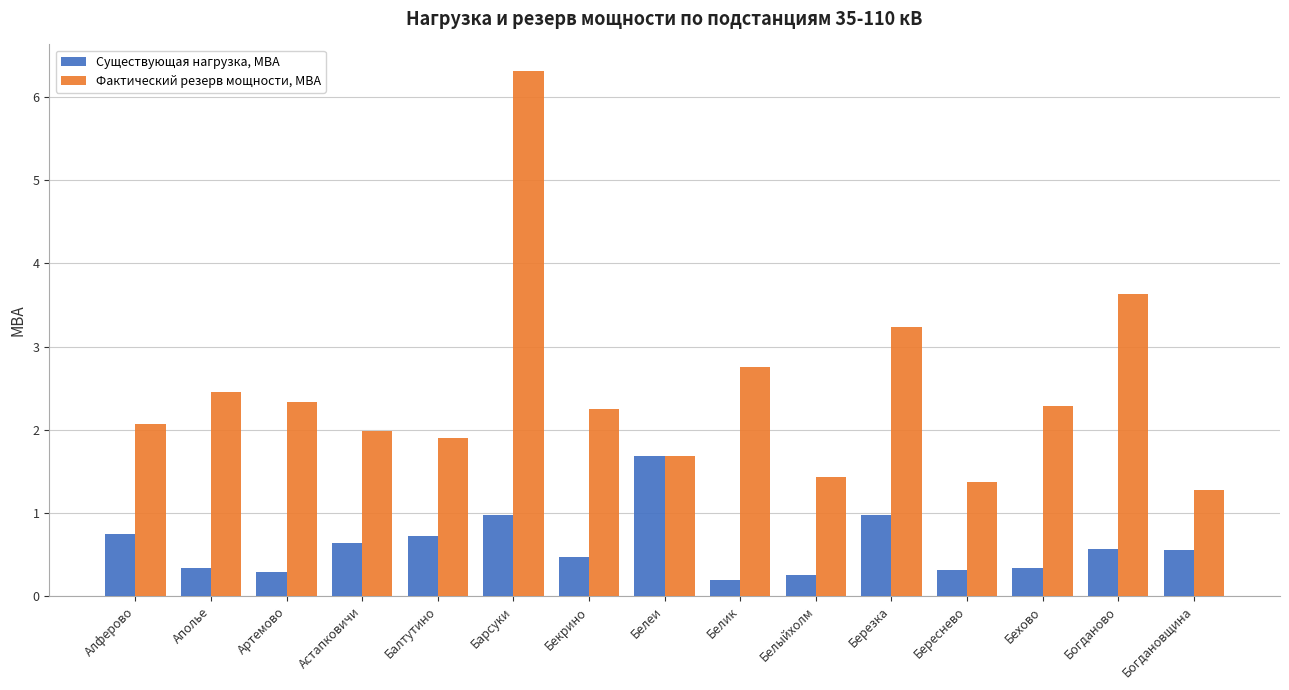

Rank the series by their maximum value, from lowest to highest.

Существующая нагрузка, МВА, Фактический резерв мощности, МВА